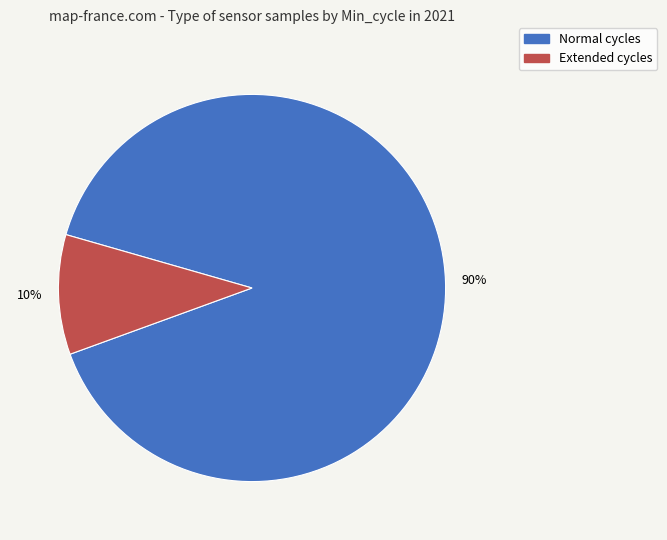

To the nearest percent, what is the difference between the largest and smallest slice percentages?

80%